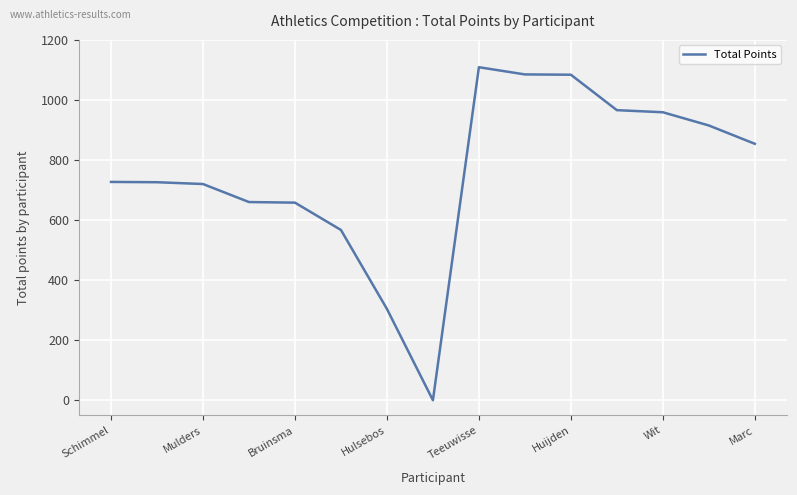

What is the difference between the maximum and minimum values?

1109